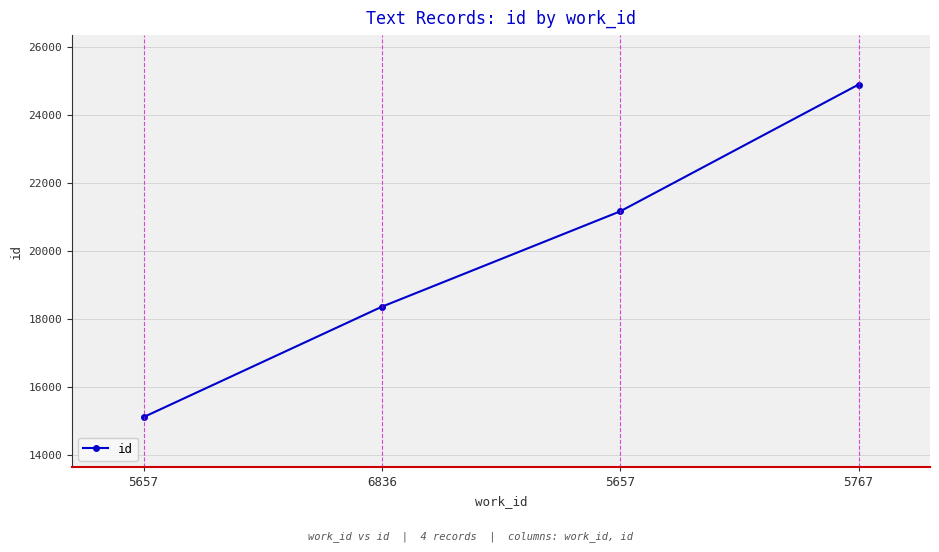

Reading right to left, transcribe all the data shown in this chart.

5767=24882	5657=21157	6836=18354	5657=15110